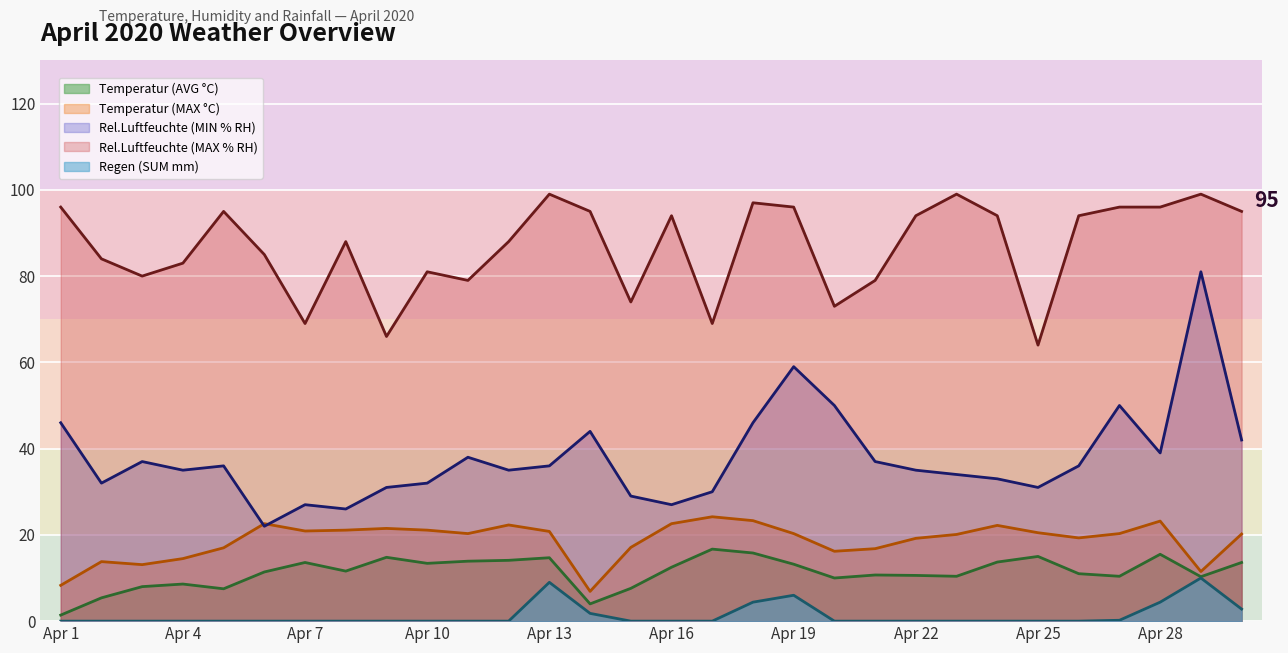

Which series has the largest total across all categories?

Rel.Luftfeuchte (MAX % RH)